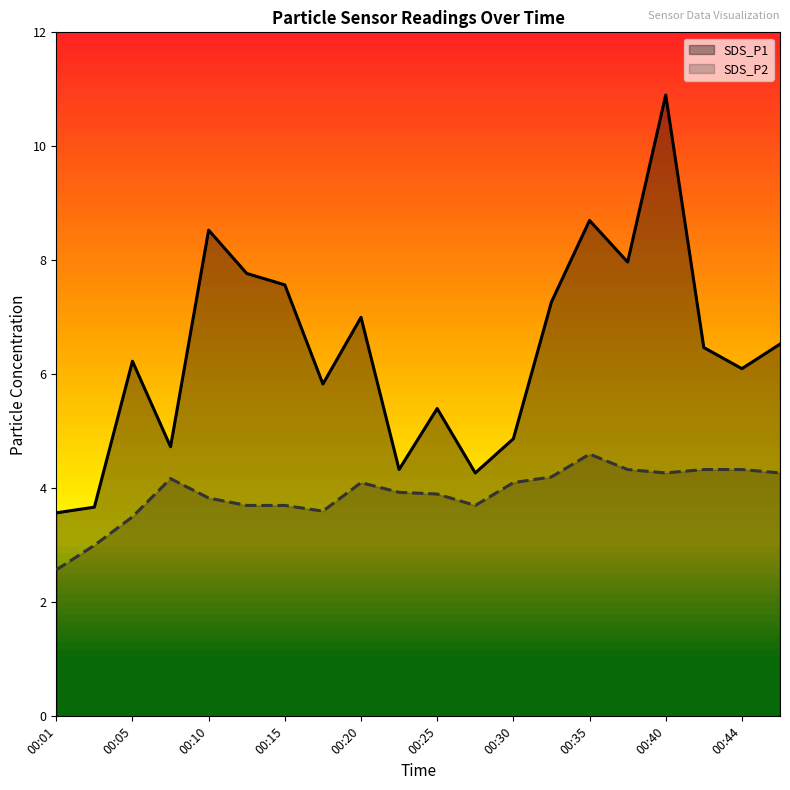

Does the chart have visible grid lines?

No